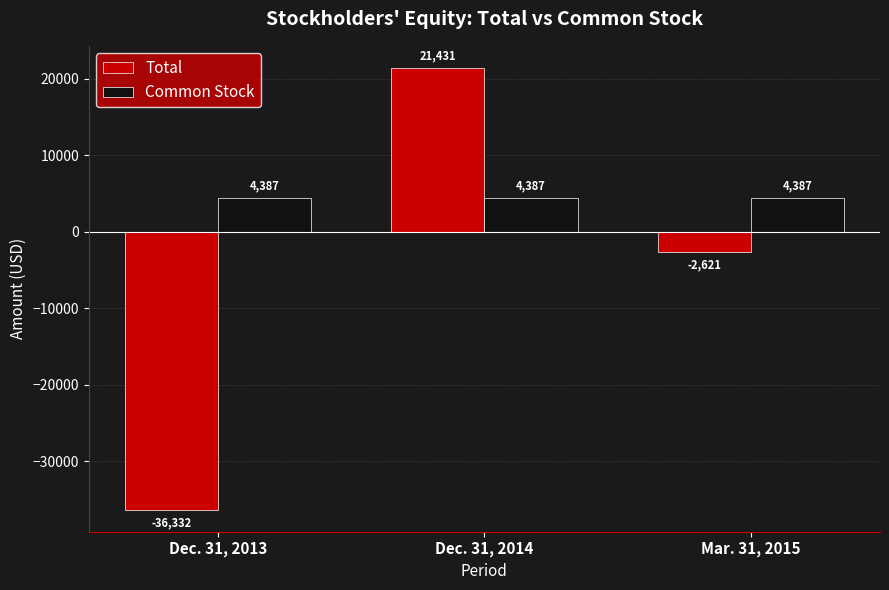

What is the difference between the Total values at Dec. 31, 2014 and Mar. 31, 2015?

24052